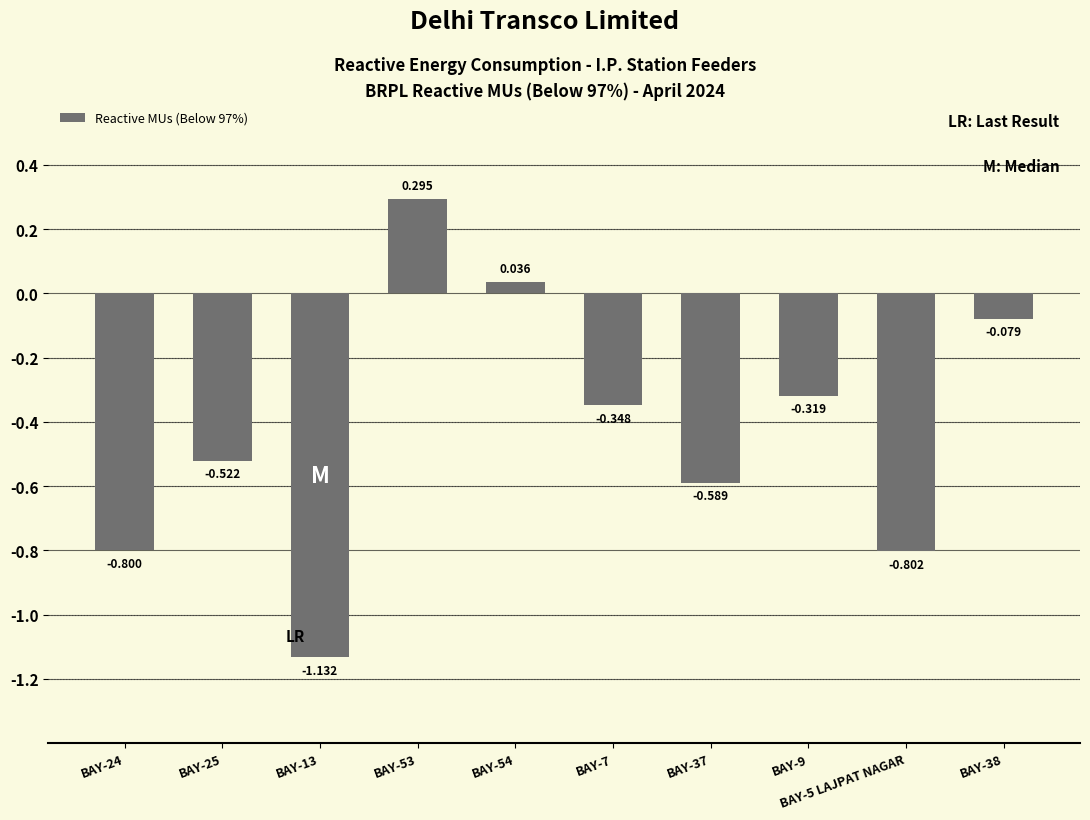

Where is the data nearest to the value 0?

BAY-54